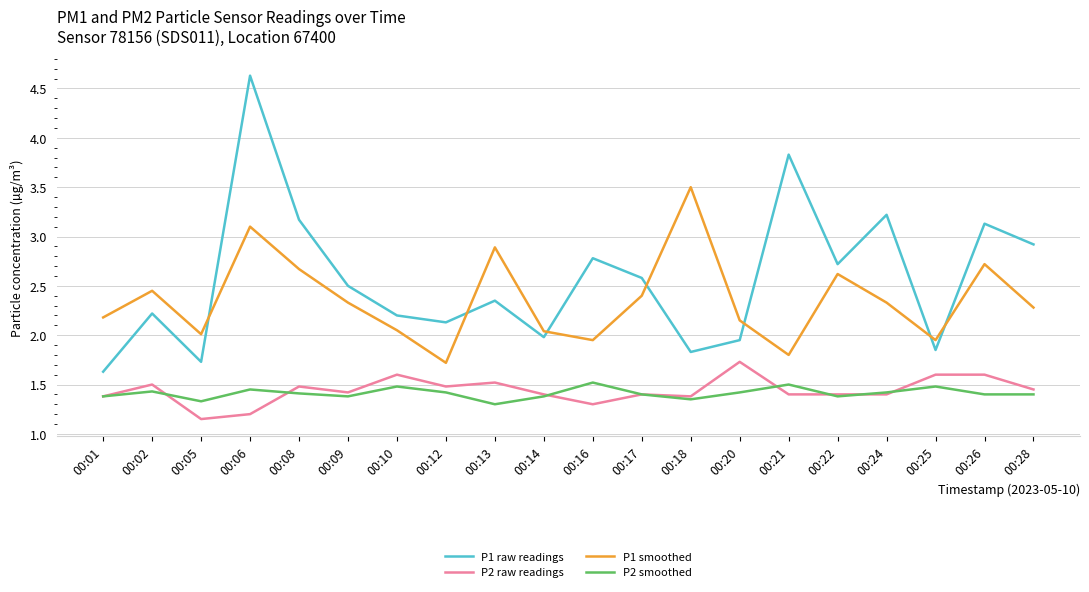

Where is the first local minimum for P1 smoothed?

00:05